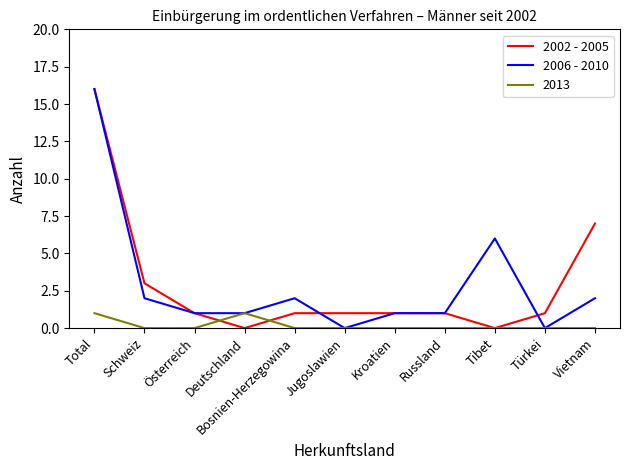

What position from the right is Russland?

4